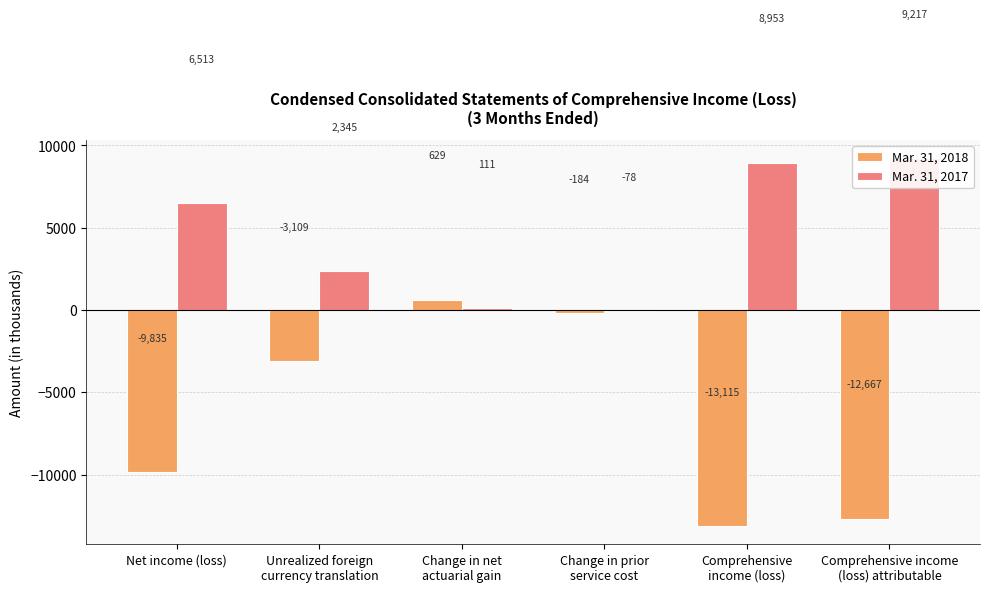

What is the average value of the Mar. 31, 2017 series?

4510